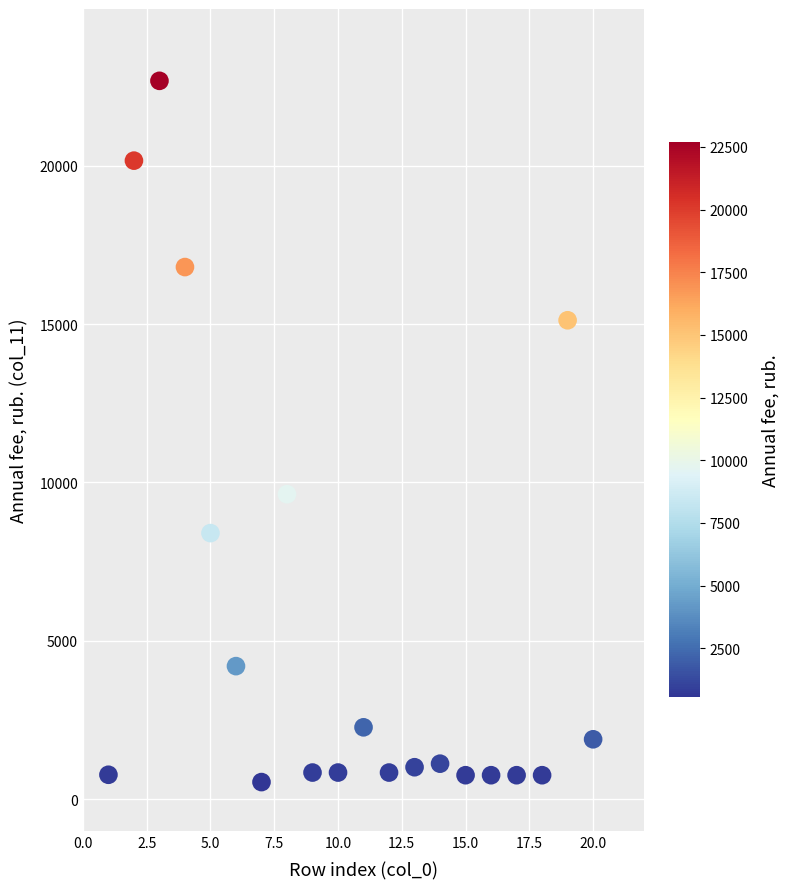

What Y value in the scatter plot is closest to 11609?

9628.5